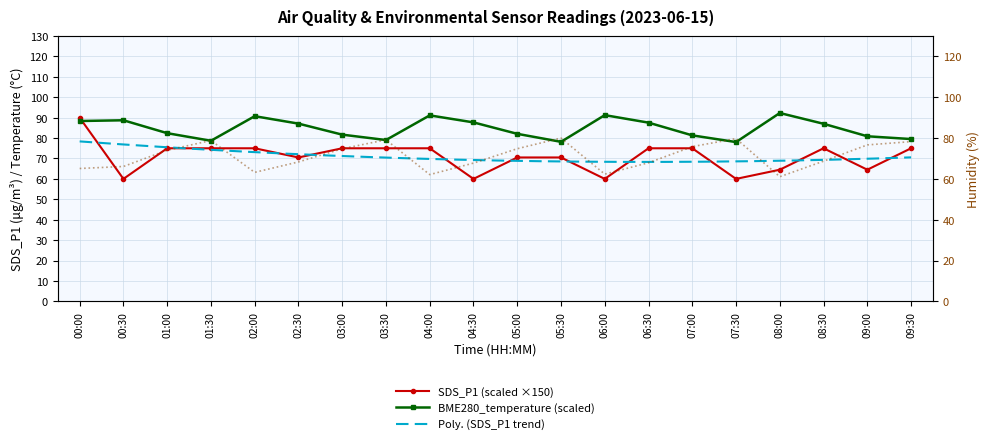

Rank the series at 04:00 from lowest to highest value.

BME280_humidity, SDS_P1, BME280_temperature